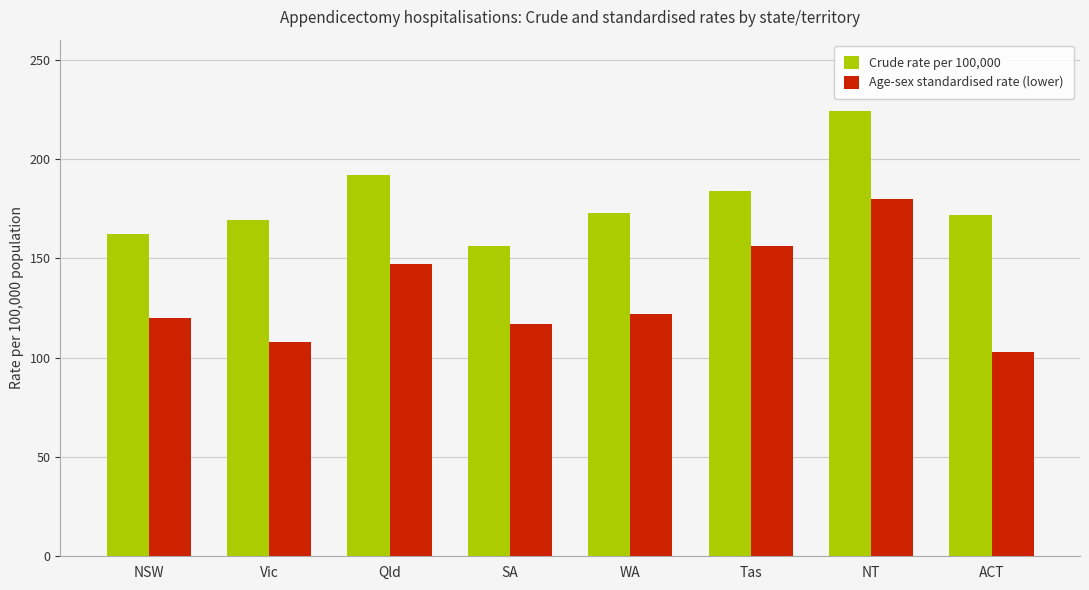

At how many categories does at least one series exceed 113?

8